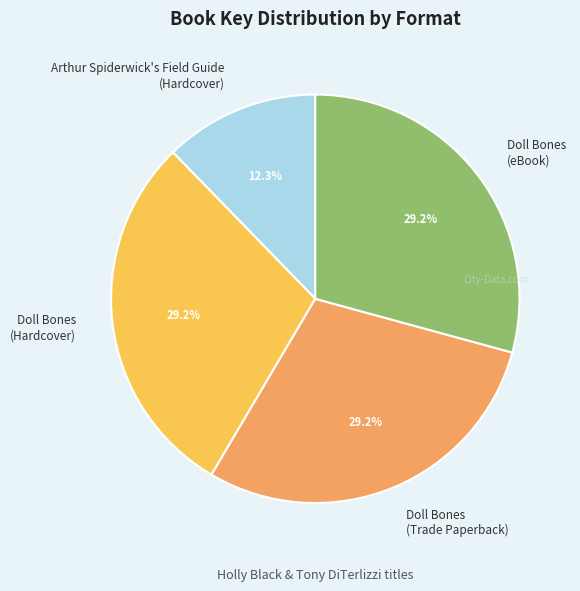

What is the total percentage of Doll Bones (eBook) and Doll Bones (Hardcover)?

58.5%